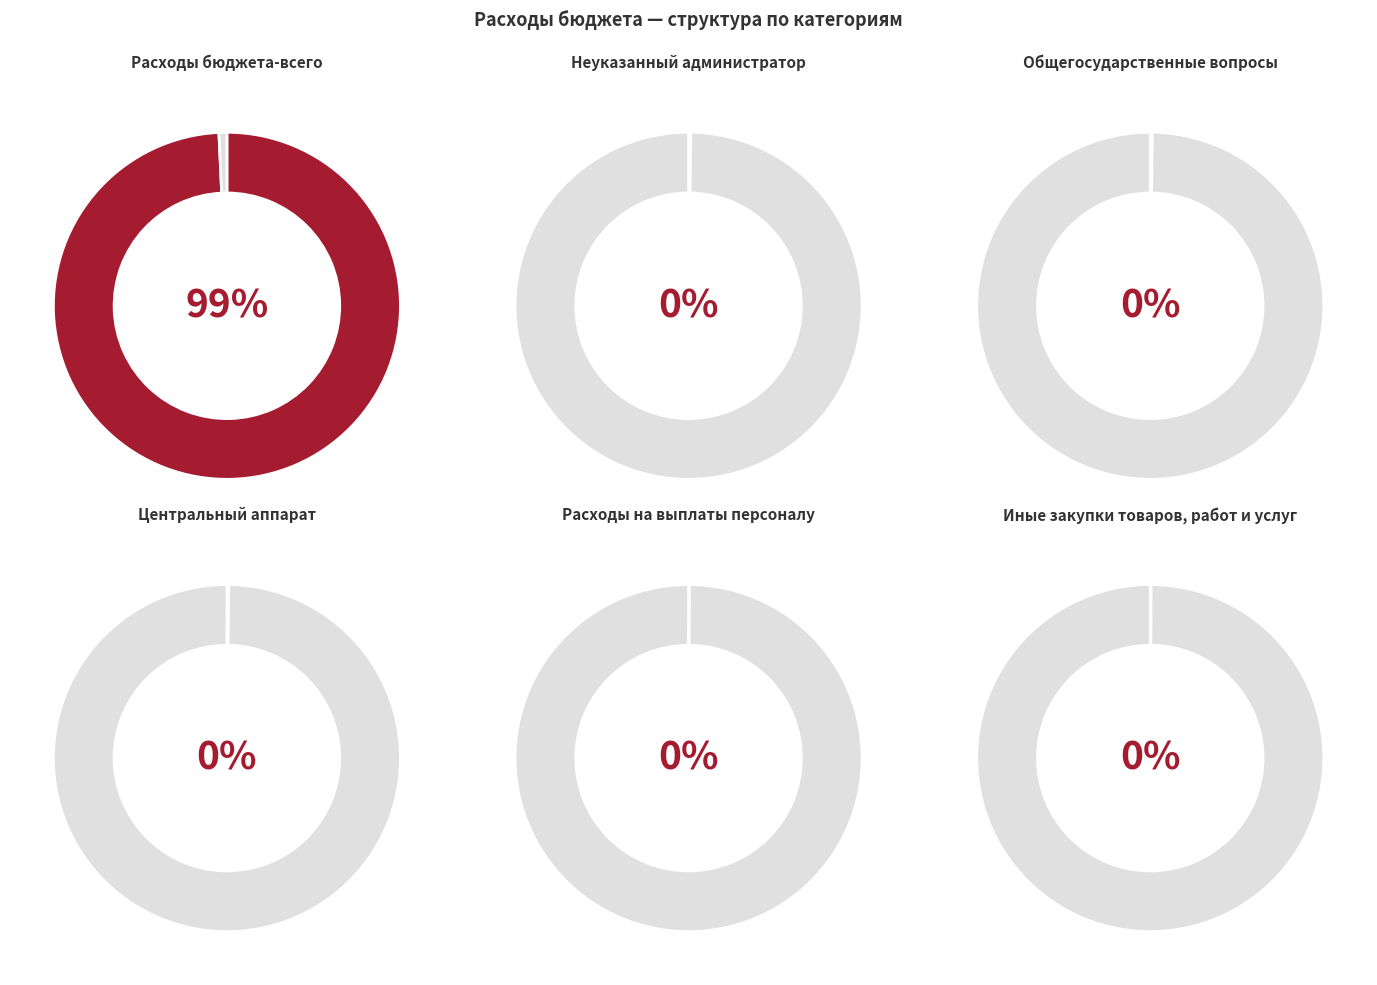

Rank the categories by value from highest to lowest.

Расходы бюджета-всего, Неуказанный администратор, Общегосударственные вопросы, Центральный аппарат, Расходы на выплаты персоналу, Иные закупки товаров, работ и услуг